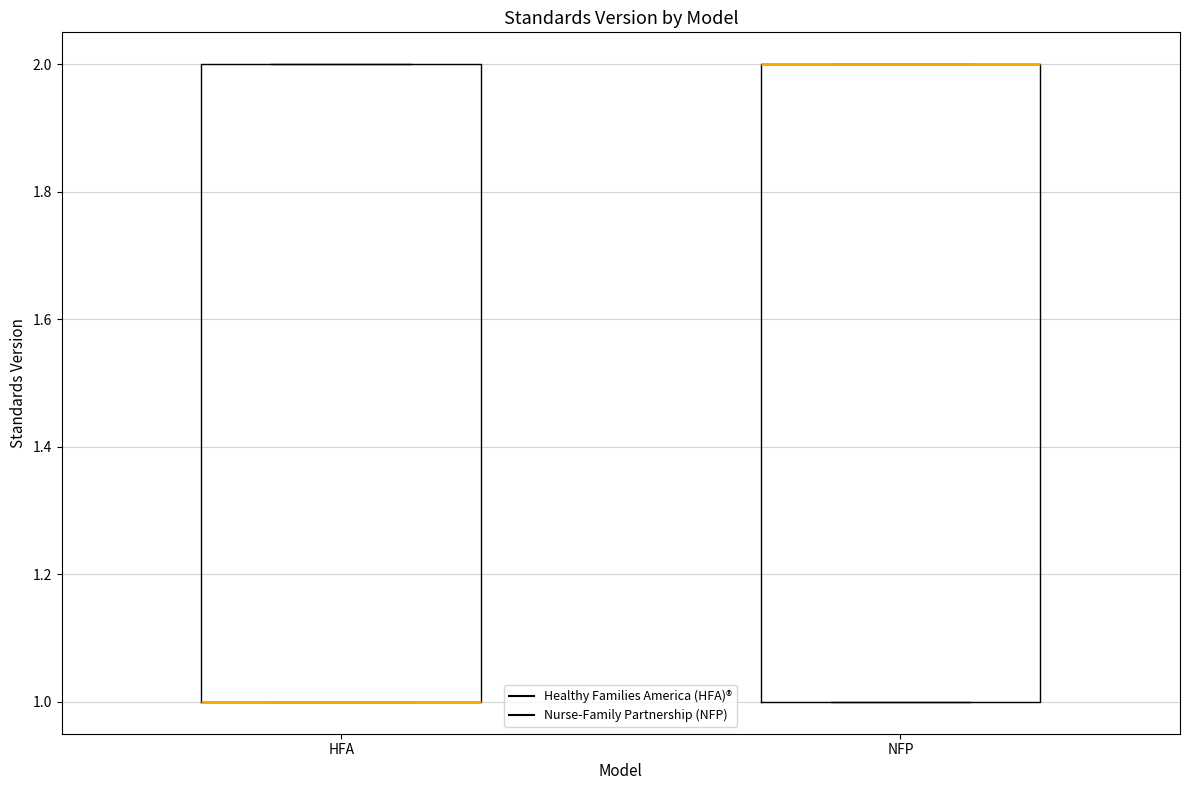

Where is the lower edge of the box for HFA on the y-axis? The values are not printed on the chart, so give them approximately, as read against the axis.

1